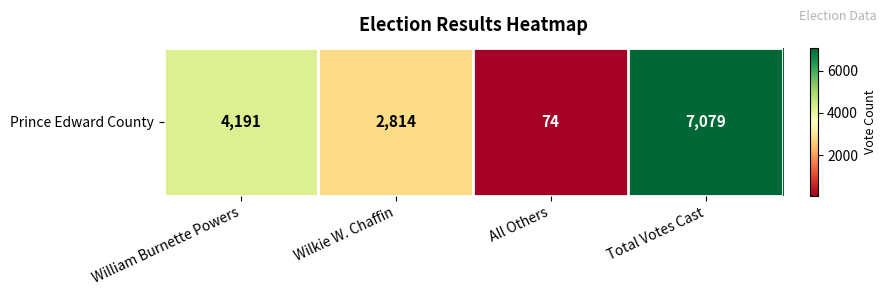

How many values are below 4191?

2